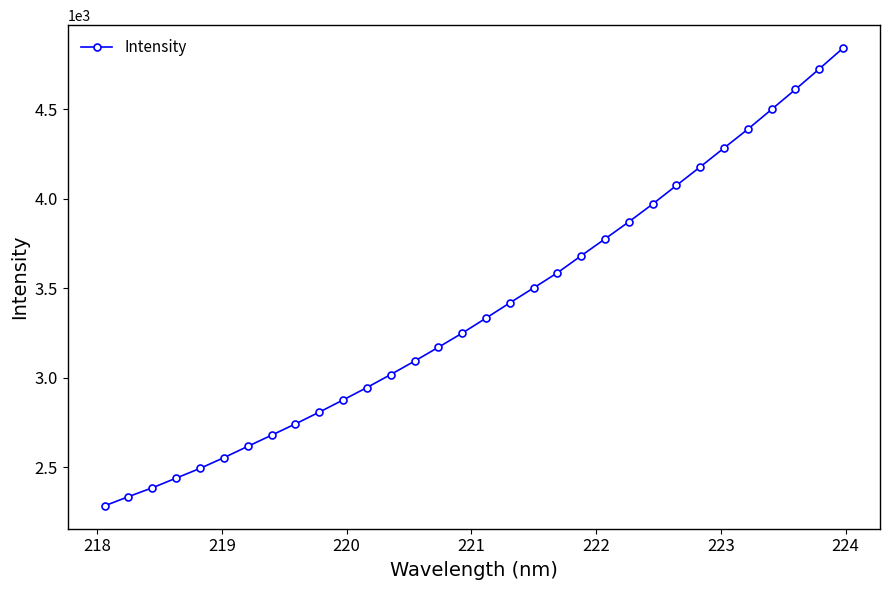

What is the minimum value shown in the chart?

2284.6